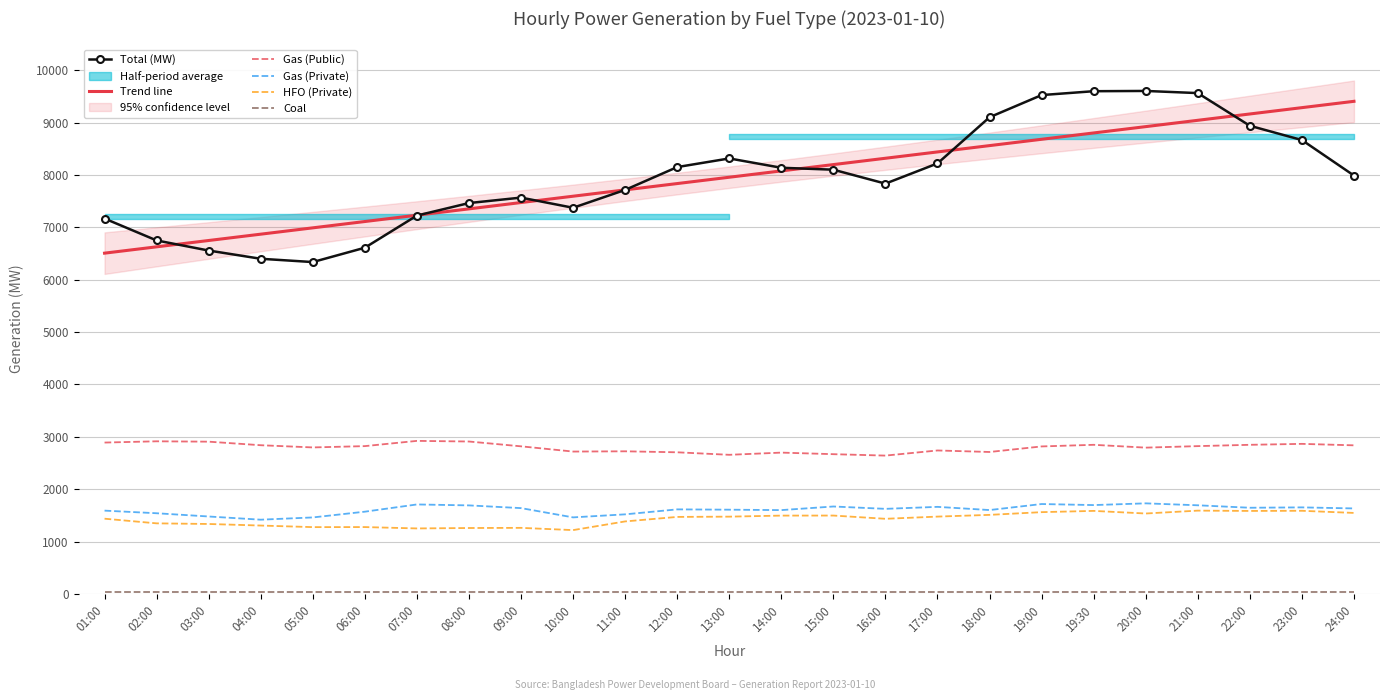

Rank the series at 09:00 from lowest to highest value.

Coal, HFO (Private), Gas (Private), Gas (Public), Trend line, Total (MW)